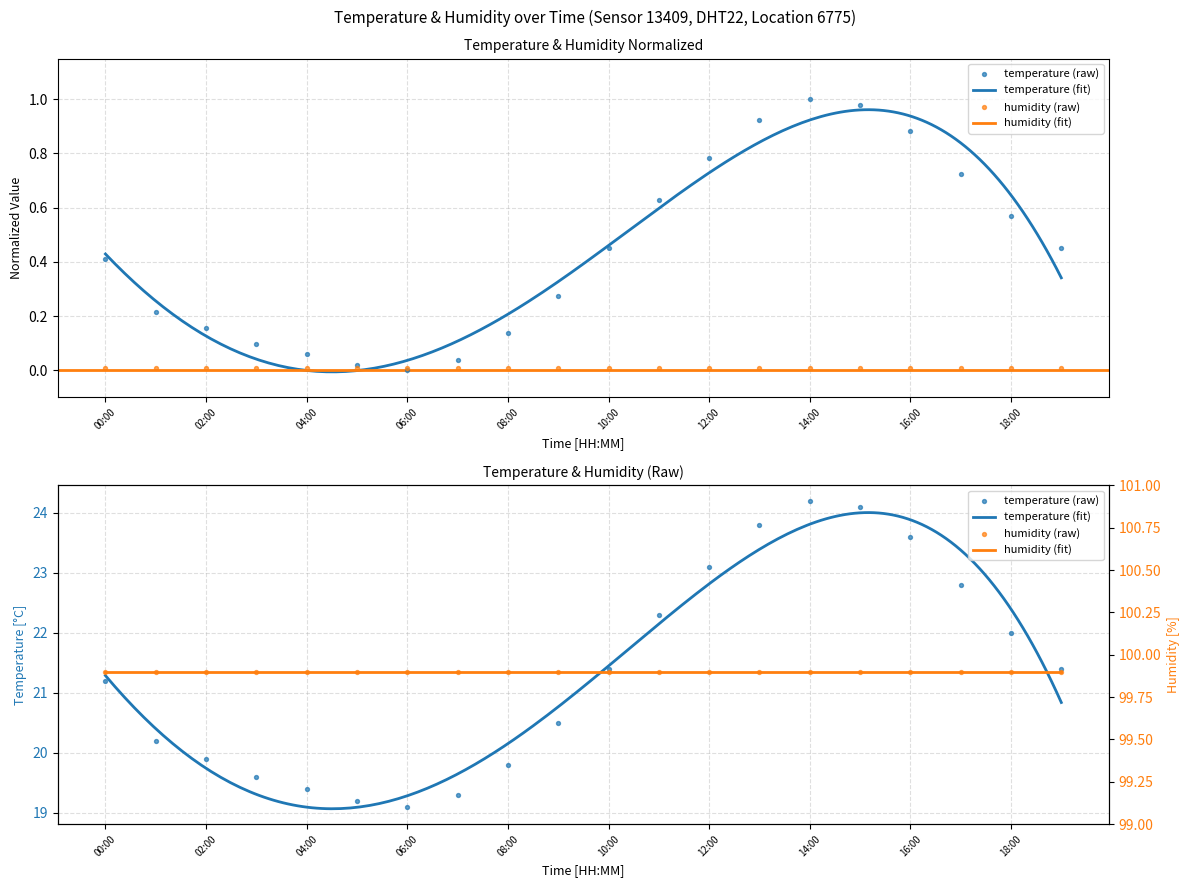

What is the change in value from 14:00 to 16:00?

-0.1